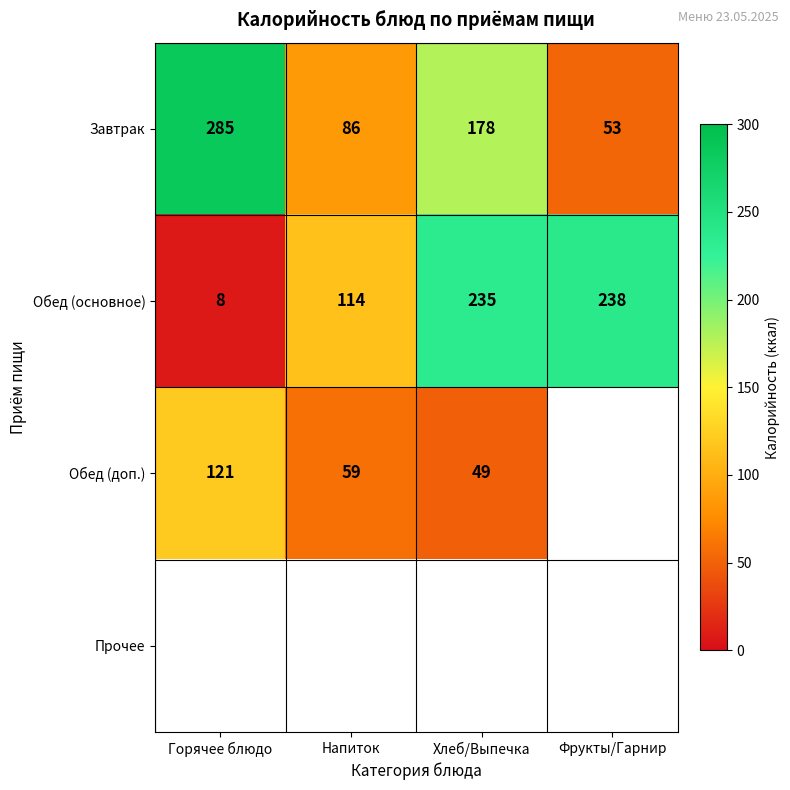

Is the value of Обед (основное) at Фрукты/Гарнир greater than the value of Обед (доп.) at Горячее блюдо?

Yes